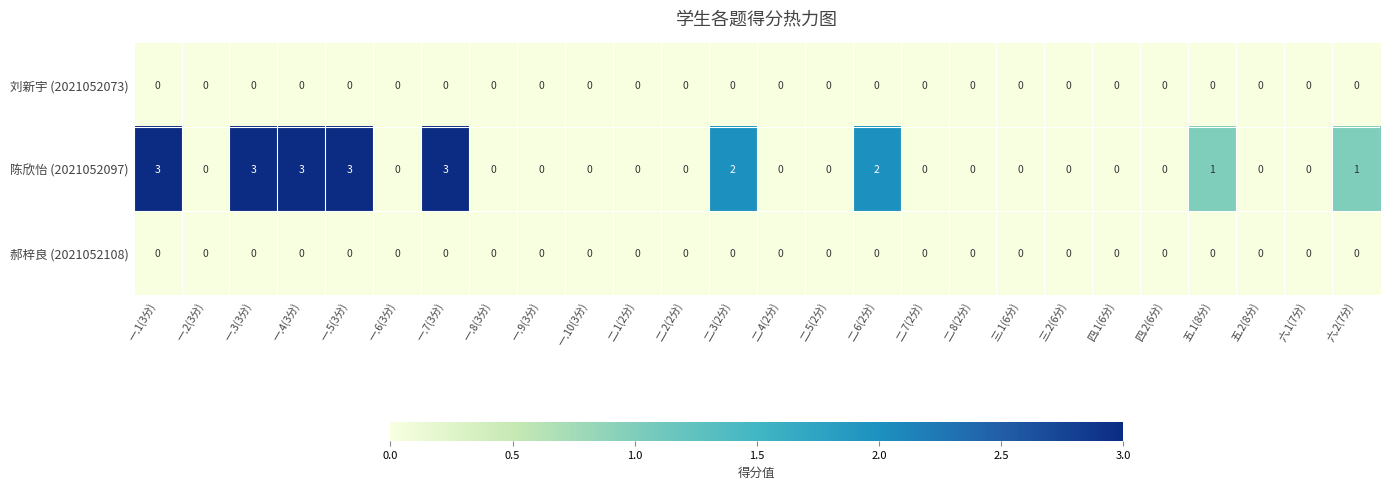

How many values in the 陈欣怡 (2021052097) series exceed 0?

9